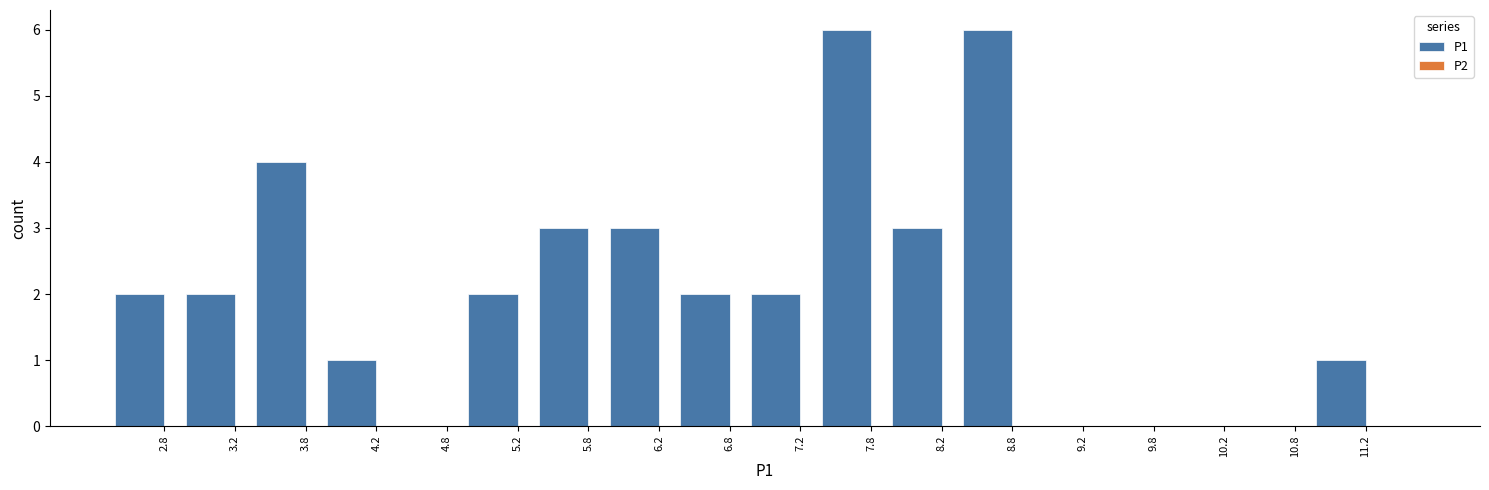

Reading right to left, list all the values displayed in this chart.

11.2=1	10.8=0	10.2=0	9.8=0	9.2=0	8.8=6	8.2=3	7.8=6	7.2=2	6.8=2	6.2=3	5.8=3	5.2=2	4.8=0	4.2=1	3.8=4	3.2=2	2.8=2